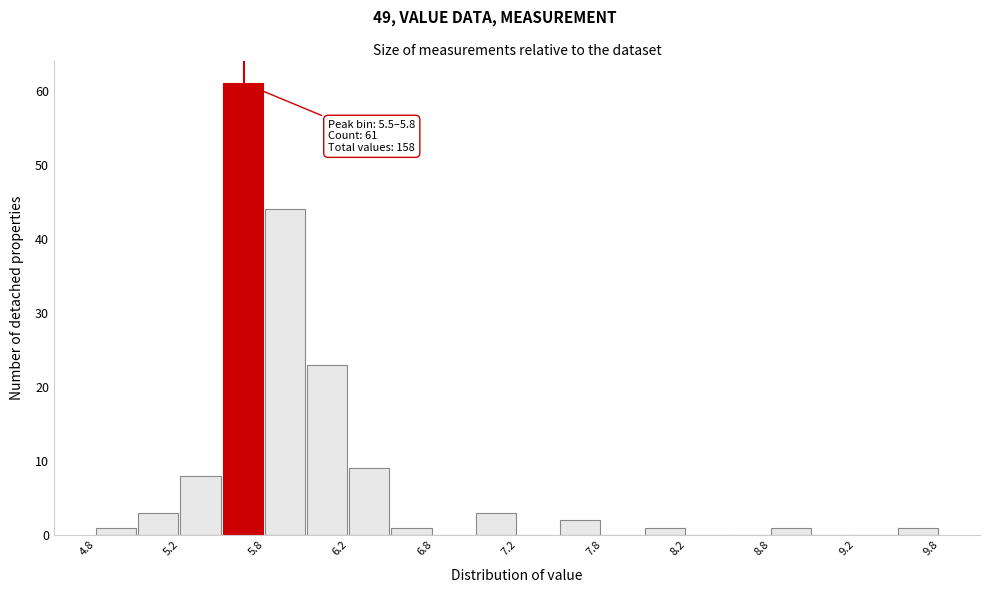

Over which range of the x-axis is the bar tallest?

5.50 to 5.75